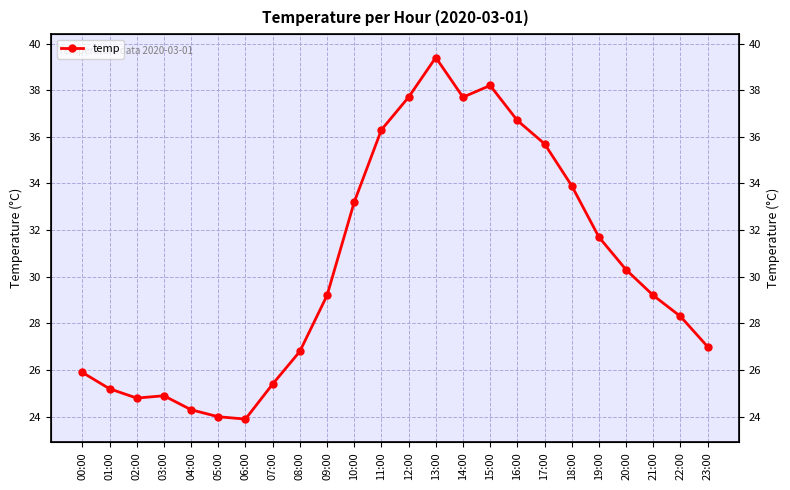

Which label corresponds to the smallest value in the chart?

06:00